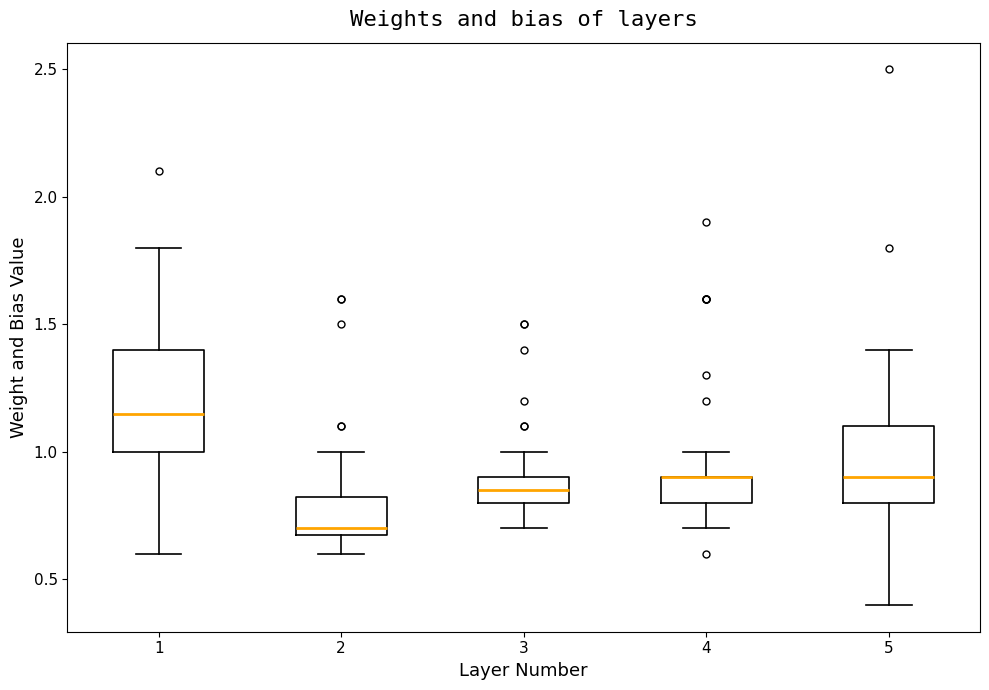

Where is the upper edge of the box at x = 4 on the y-axis? The values are not printed on the chart, so give them approximately, as read against the axis.

0.90